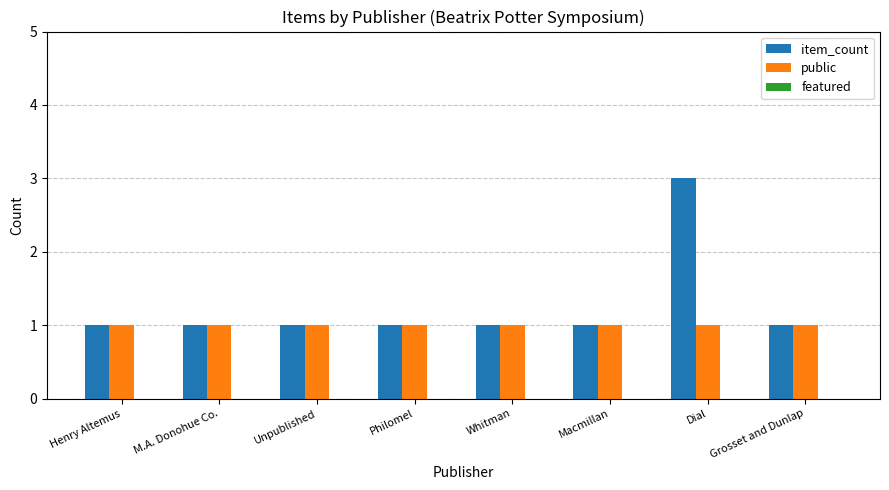

Which series has the largest total across all categories?

item_count